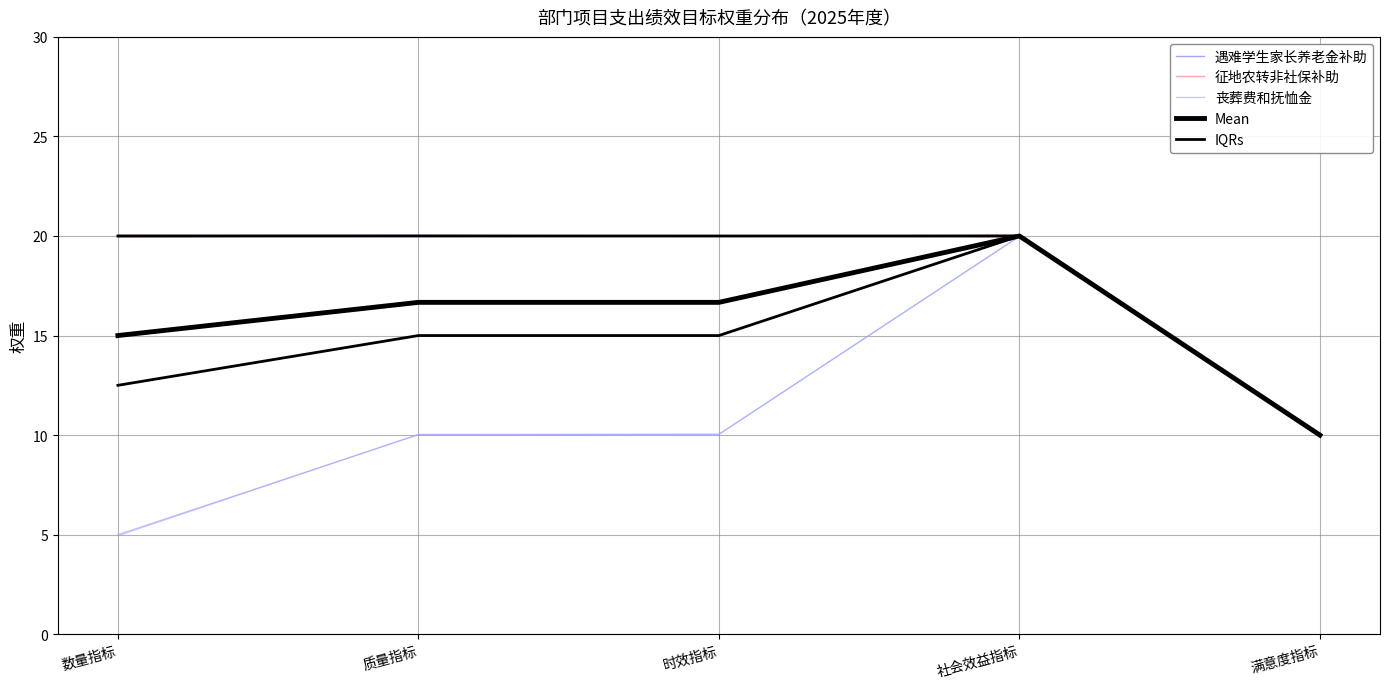

Which category has the lowest value in the 征地农转非社保补助 series?

满意度指标